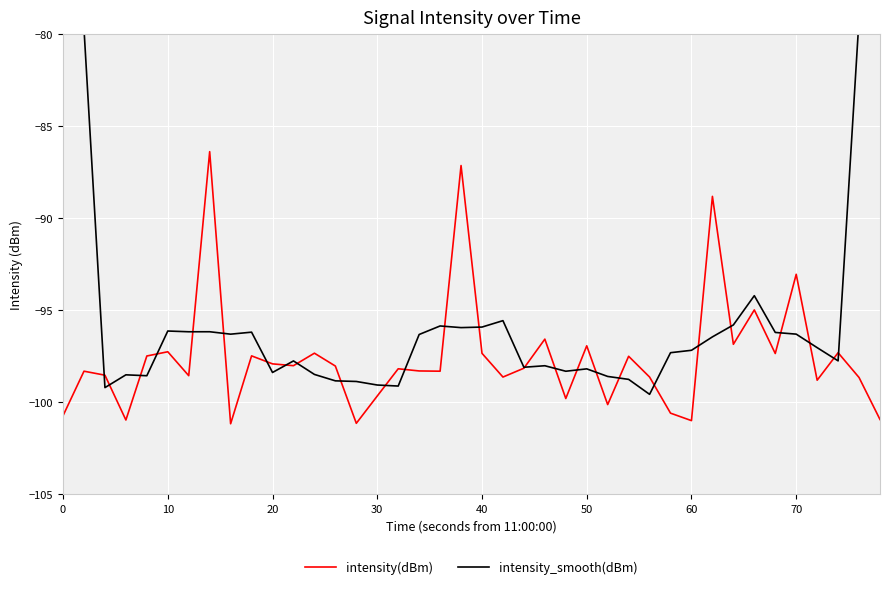

What is the maximum value for intensity(dBm)?

-86.4